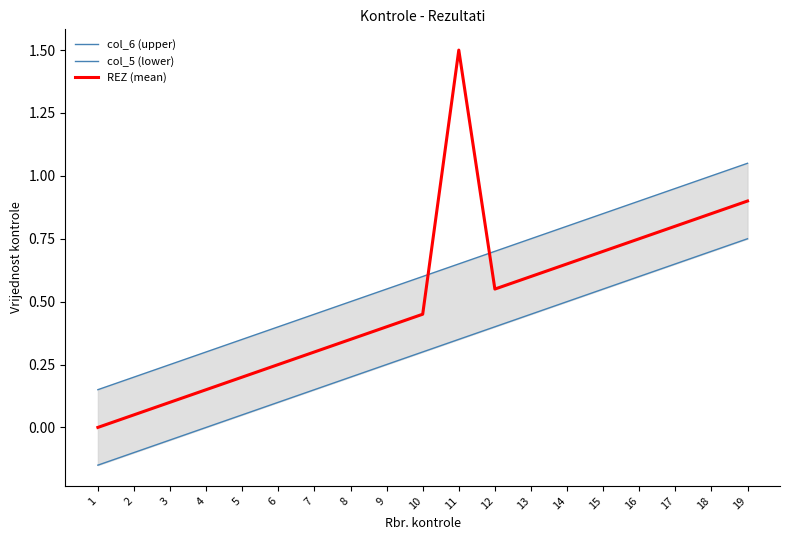

What is the approximate value of REZ (mean) at 6?

0.2